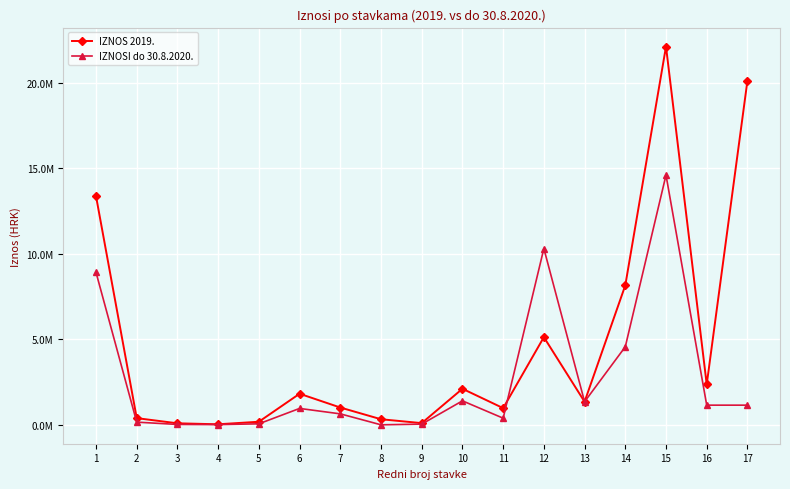

List the labels in order of IZNOSI do 30.8.2020. value, largest first.

15, 12, 1, 14, 10, 13, 16, 17, 6, 7, 11, 2, 5, 9, 3, 4, 8